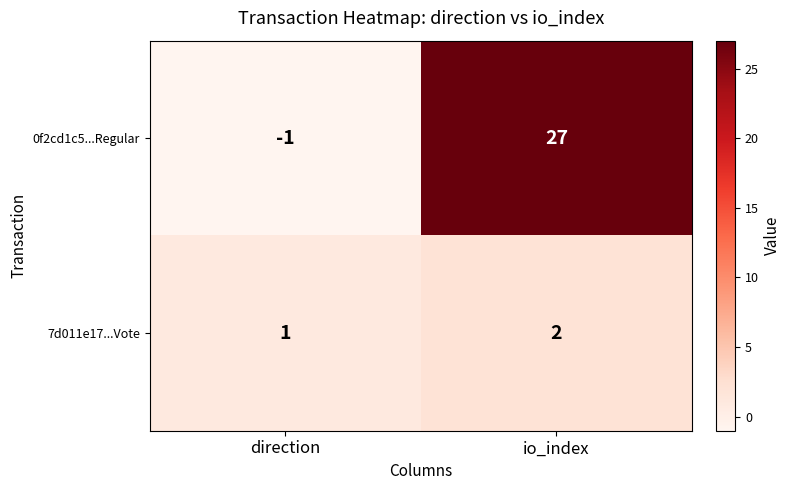

Rank the series by their maximum value, from highest to lowest.

0f2cd1c5...Regular, 7d011e17...Vote